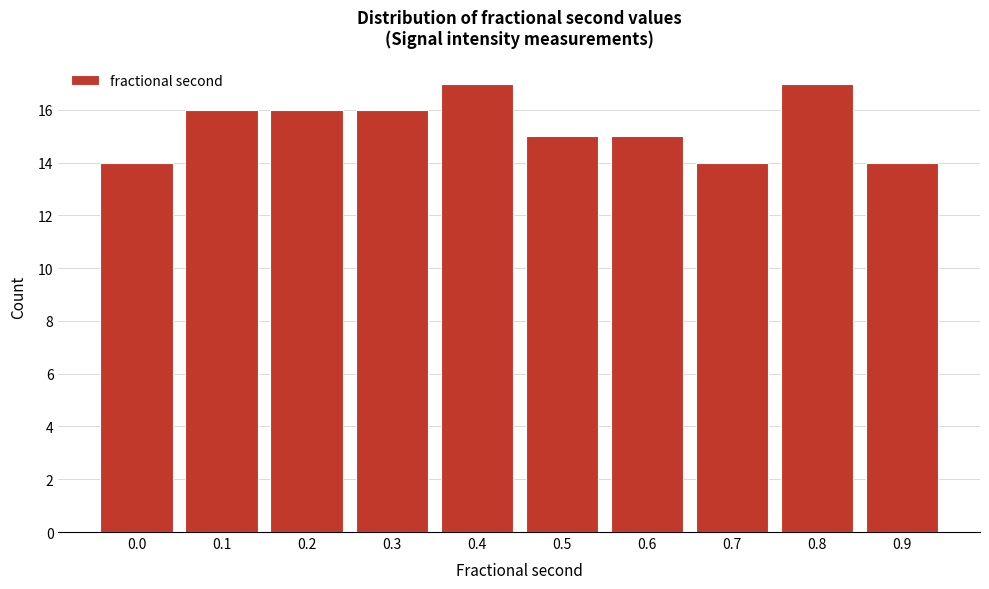

Reading left to right, extract all data points from this chart.

14	16	16	16	17	15	15	14	17	14